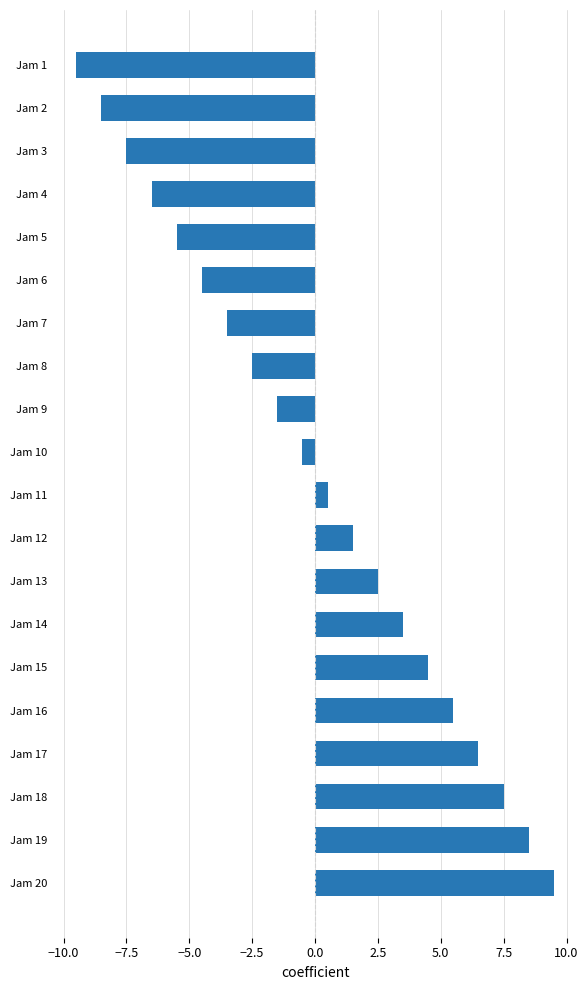

Is it true that the value at Jam 13 is 2.5?

True